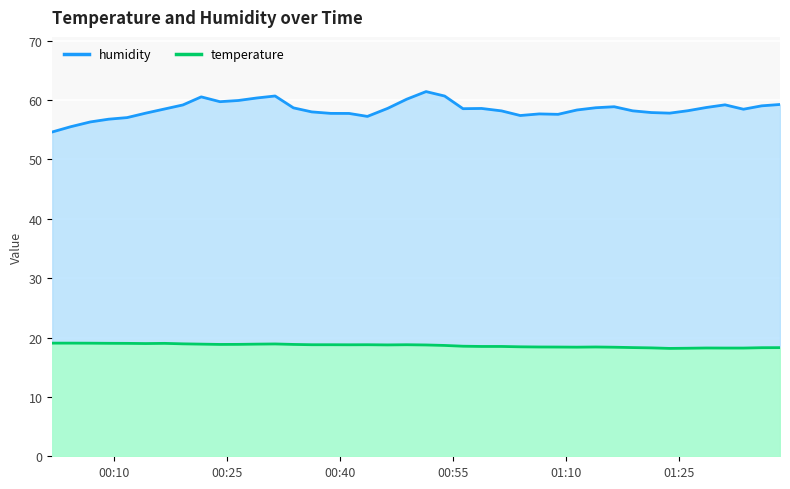

Rank the series by their maximum value, from highest to lowest.

humidity, temperature